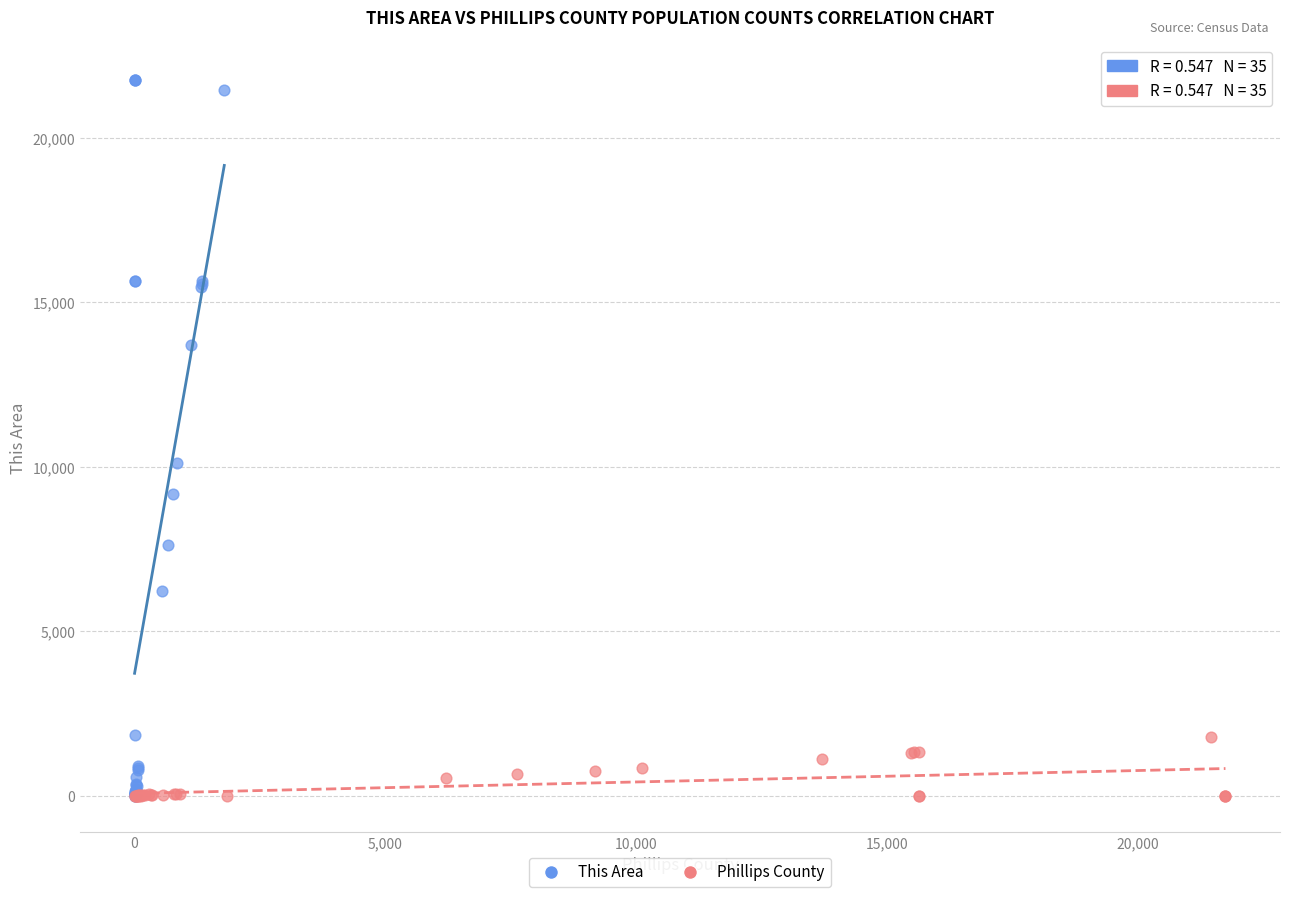

Which series has the widest spread of Y values?

This Area